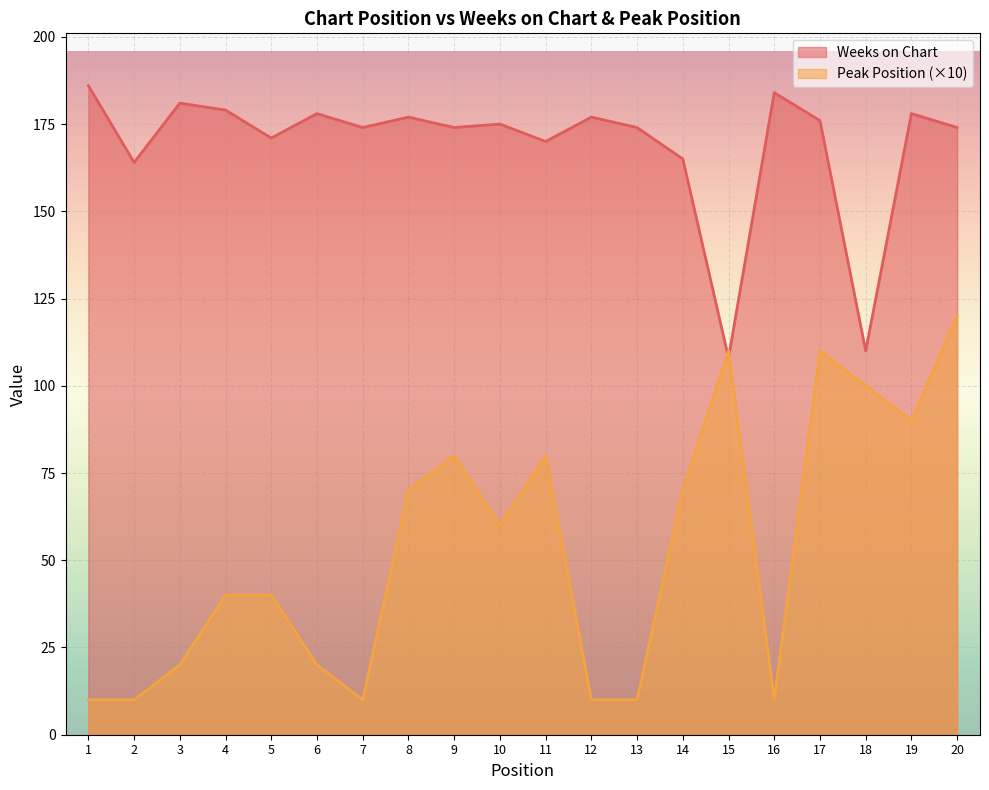

Does the chart display data point markers on the line(s)?

No